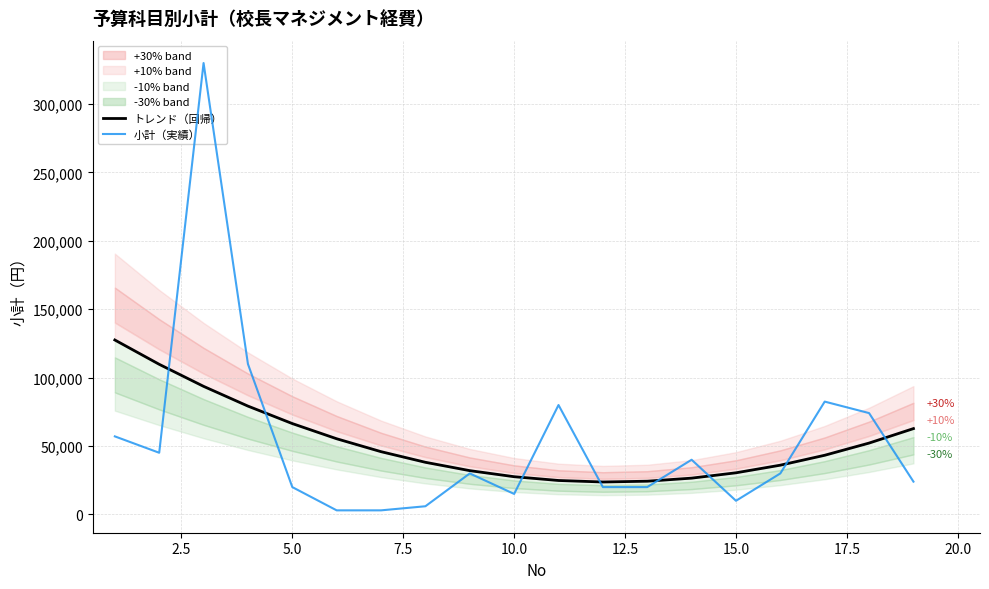

What is the smallest value displayed?

3000.0